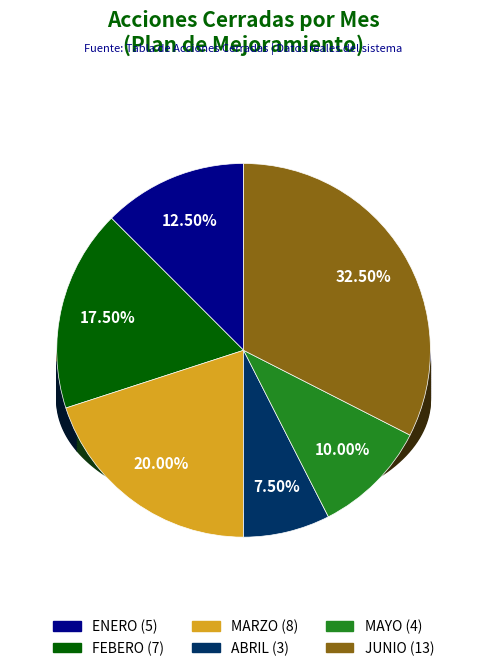

To the nearest percent, what is the difference between the ABRIL and FEBERO slice percentages?

10%